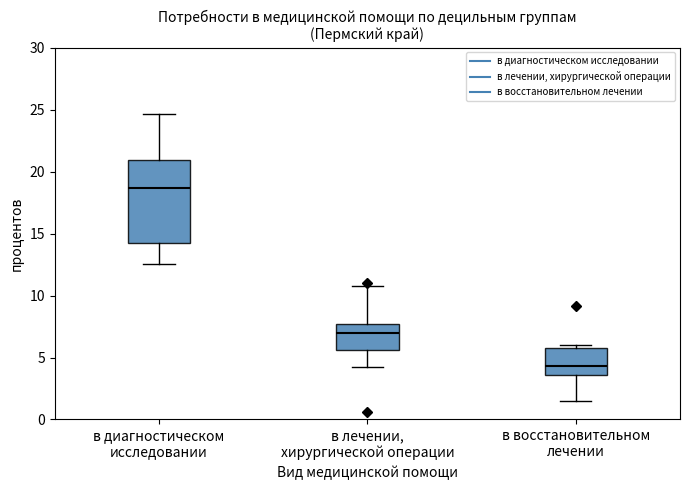

Reading left to right, transcribe this box plot: for each box, give where its median line is, the range the box spans, and where its two whiskers end, as read against the y-axis. The values are not printed on the chart, so give them approximately, as read against the axis.

в диагностическом исследовании: median 18.5, box 14.0 to 21.0, whiskers 12.5 to 24.5
в лечении, хирургической операции: median 7.0, box 5.5 to 7.5, whiskers 4.0 to 11.0
в восстановительном лечении: median 4.5, box 3.5 to 6.0, whiskers 1.5 to 6.0 (just above the box's upper edge)